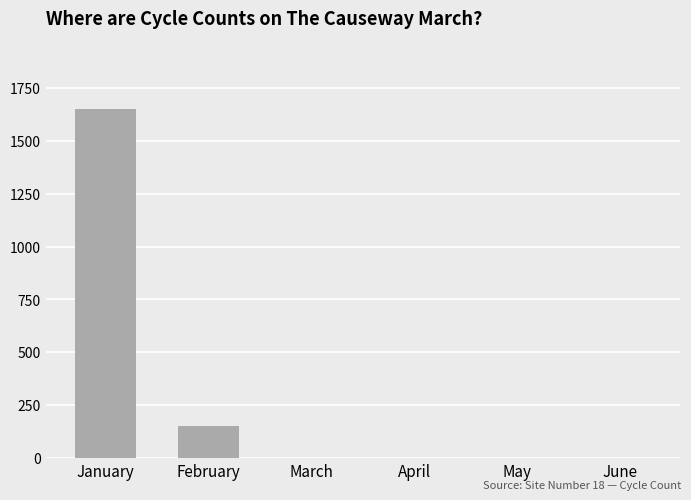

Which category has the highest value across all series?

January